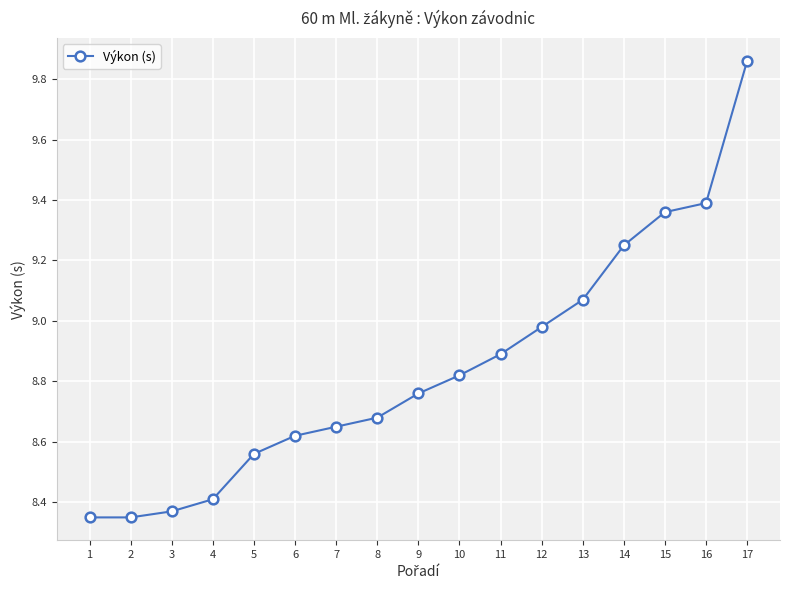

Is it true that the value at 17 is 3.3?

False